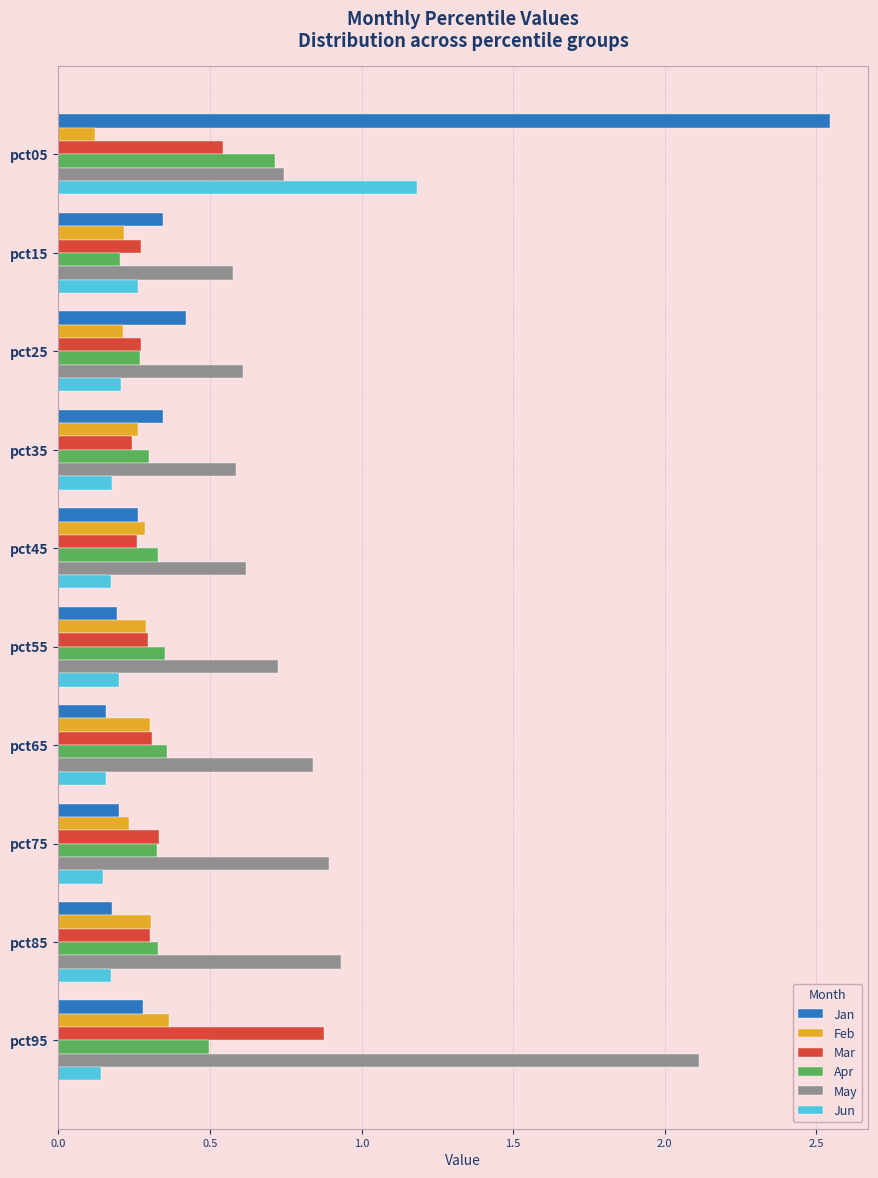

What is the spread (max minus min) of values at pct05?

2.4